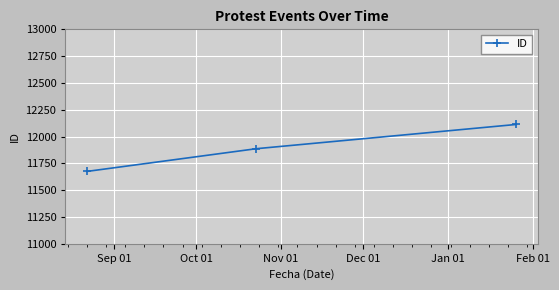

What is the value of the 3rd point from the left?

12113